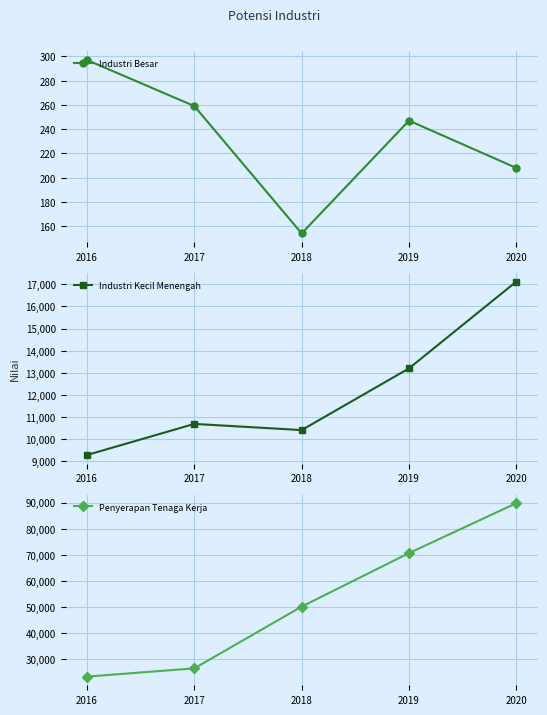

What is the spread (max minus min) of values at 2016?

23036